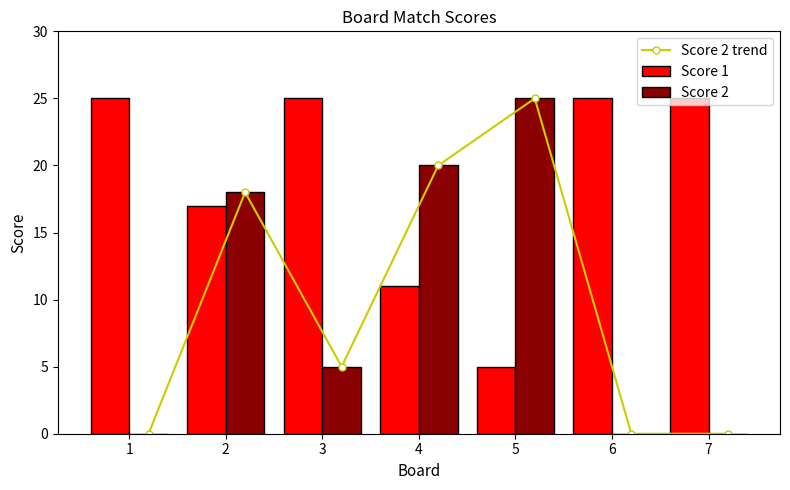

Reading right to left, extract all data points from this chart.

Score 2 trend: 0	0	25	20	5	18	0
Score 1: 25	25	5	11	25	17	25
Score 2: 0	0	25	20	5	18	0